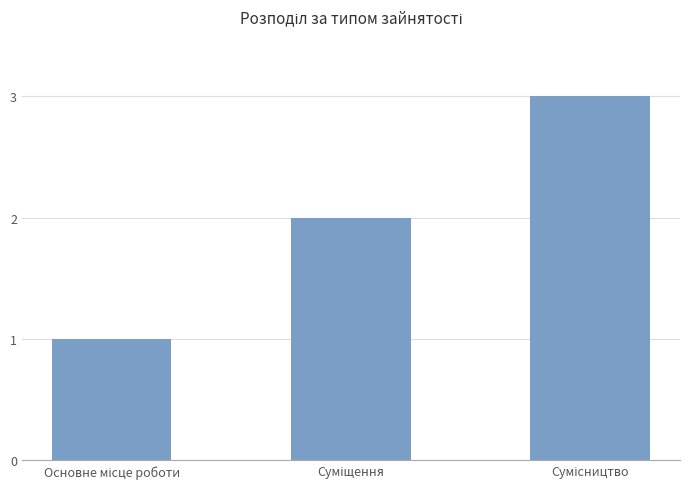

What is the greatest value displayed?

3